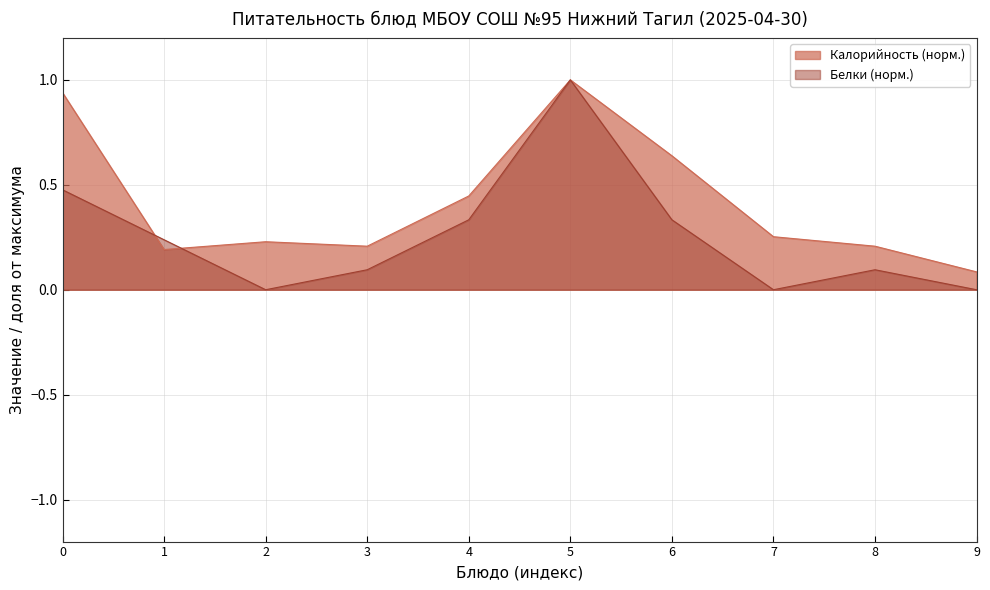

Reading right to left, what are all the values shown in this chart?

Калорийность: 0.1	0.2	0.3	0.6	1.0	0.4	0.2	0.2	0.2	0.9
Белки: 0.0	0.1	0.0	0.3	1.0	0.3	0.1	0.0	0.2	0.5